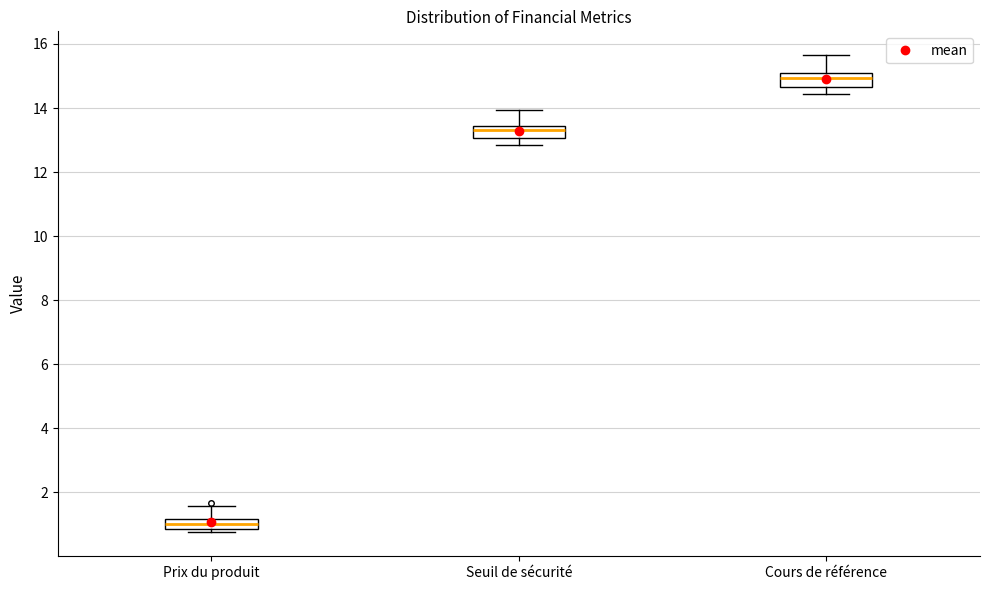

Where is the lower edge of the box for Cours de référence on the y-axis? The values are not printed on the chart, so give them approximately, as read against the axis.

14.6